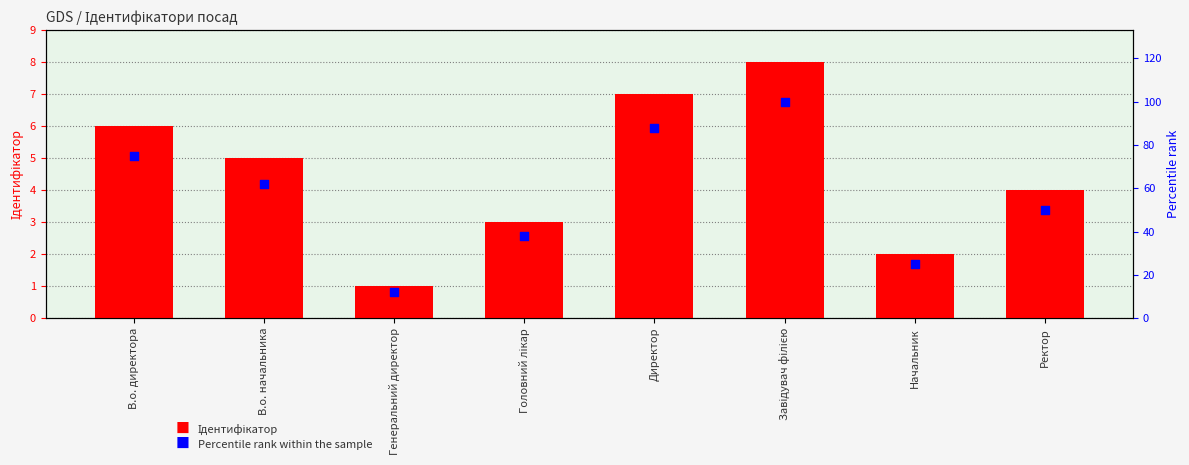

Which series has the largest total across all categories?

Percentile rank